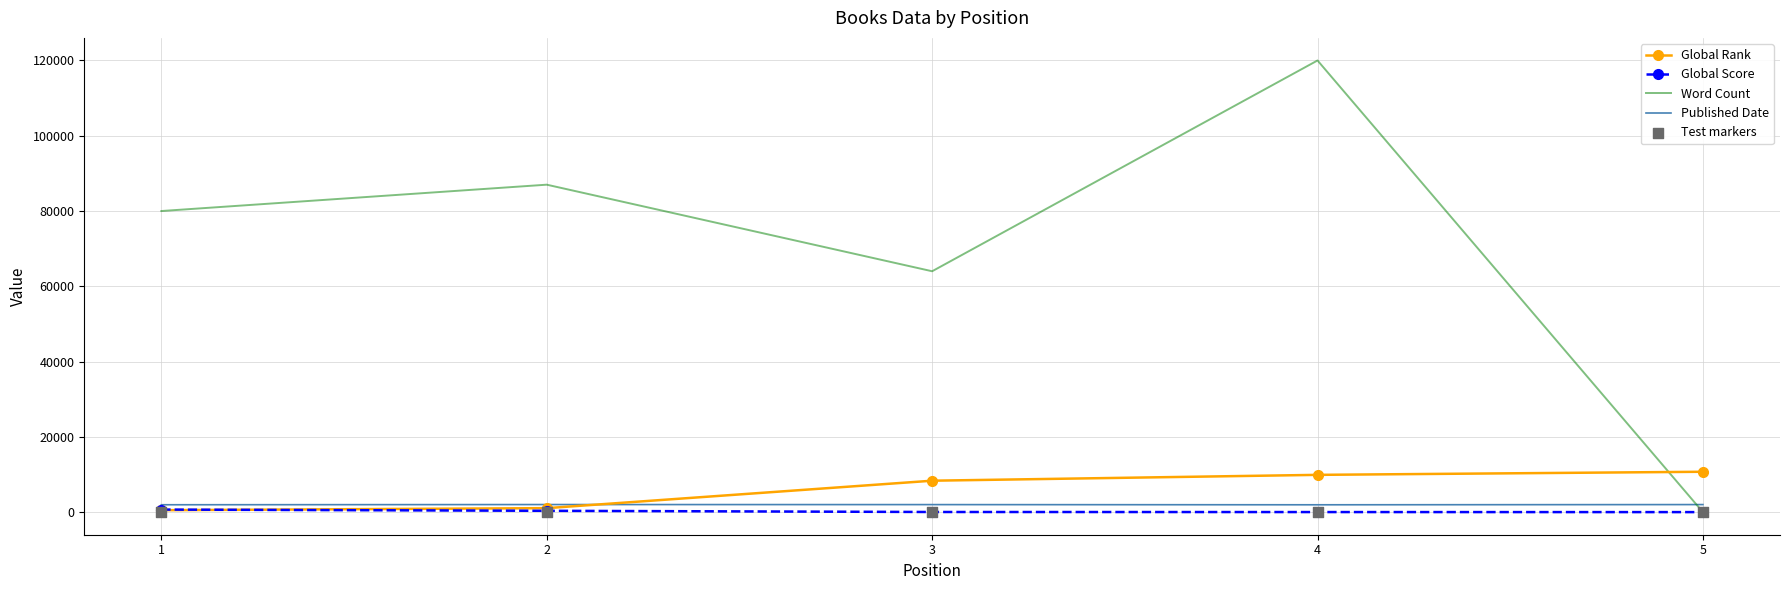

What are all the series names shown in the legend?

Global Rank, Global Score, Word Count, Published Date, Test markers